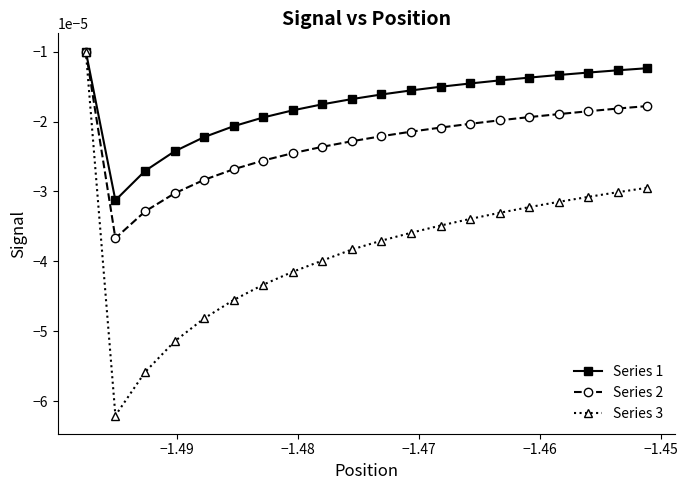

Rank the series by their average value, from highest to lowest.

Series 1, Series 2, Series 3